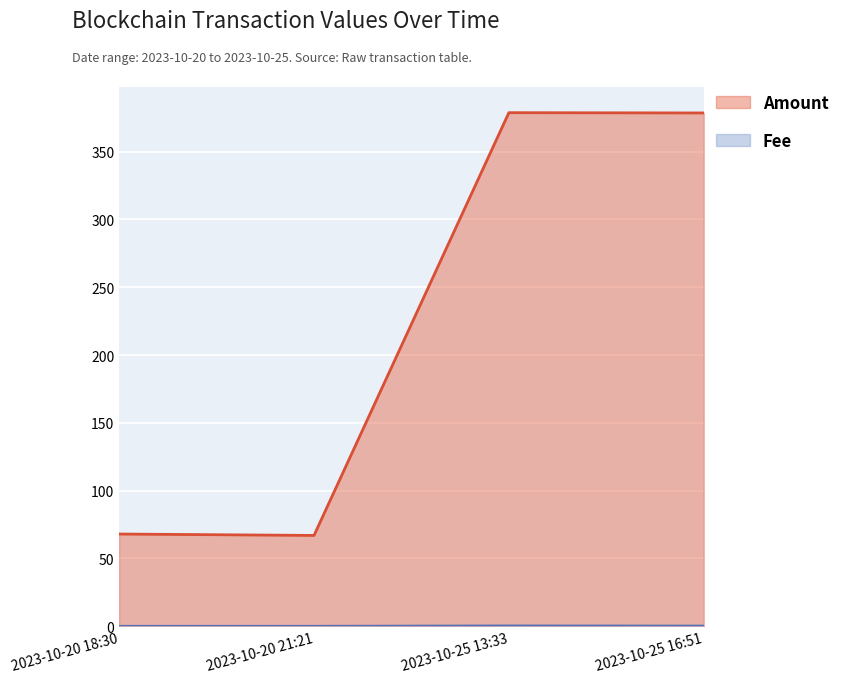

Reading left to right, what are all the values shown in this chart?

Amount: 2023-10-20 18:30=68.0	2023-10-20 21:21=67.0	2023-10-25 13:33=378.7	2023-10-25 16:51=378.5
Fee: 2023-10-20 18:30=0.0	2023-10-20 21:21=0.0	2023-10-25 13:33=0.3	2023-10-25 16:51=0.2